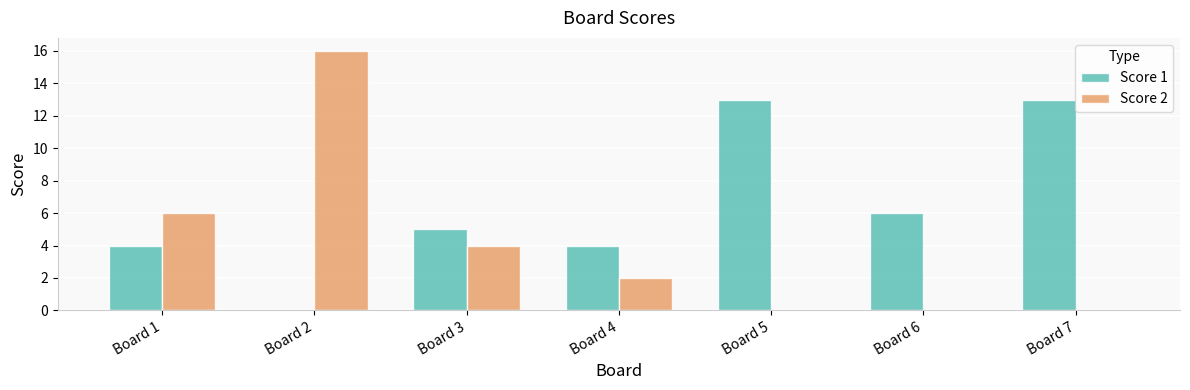

Which series has the largest total across all categories?

Score 1